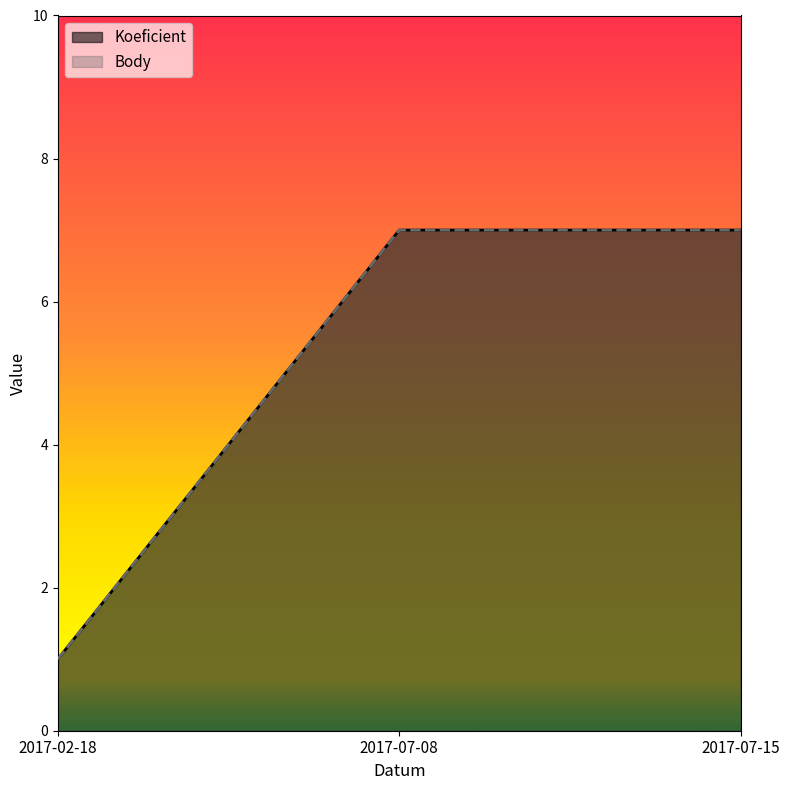

The Body series shows 2 at 2017-07-15. True or false?

False